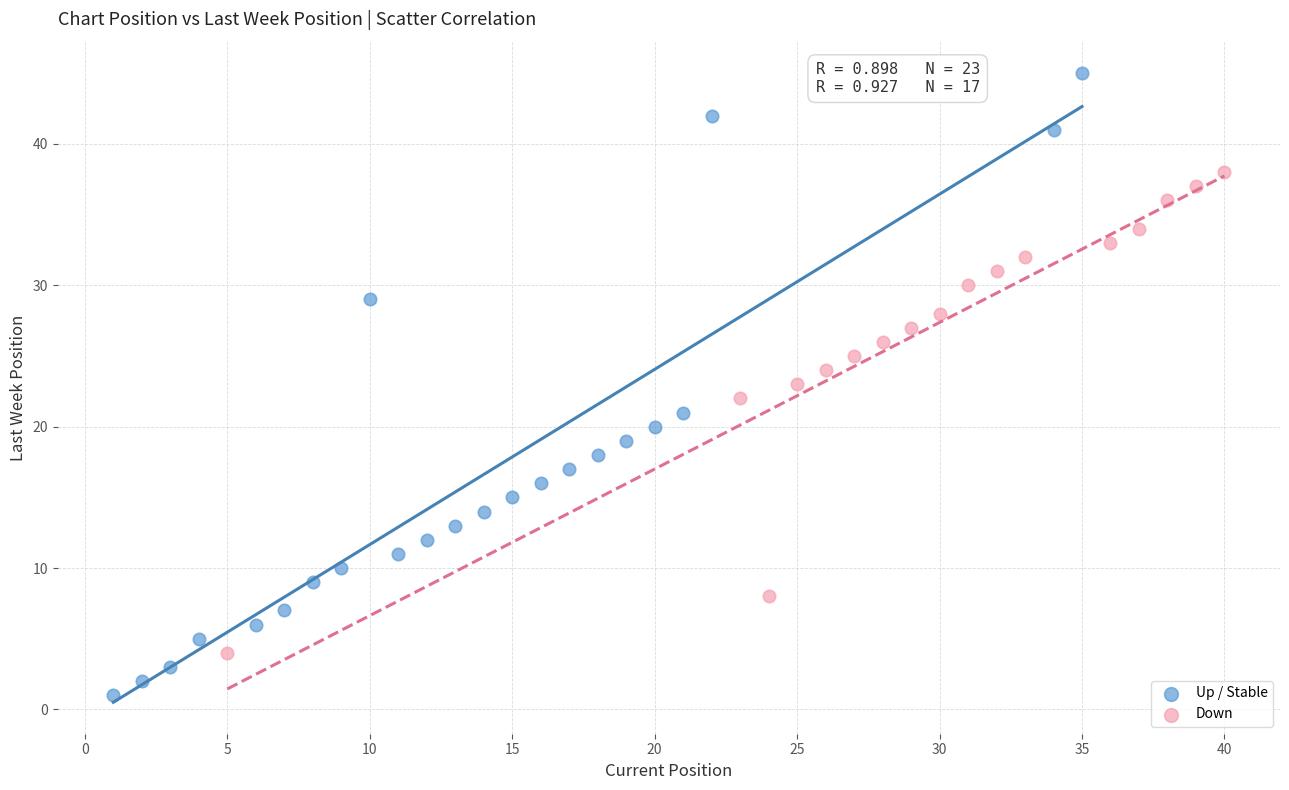

Which series reaches the maximum Y coordinate?

Up / Stable